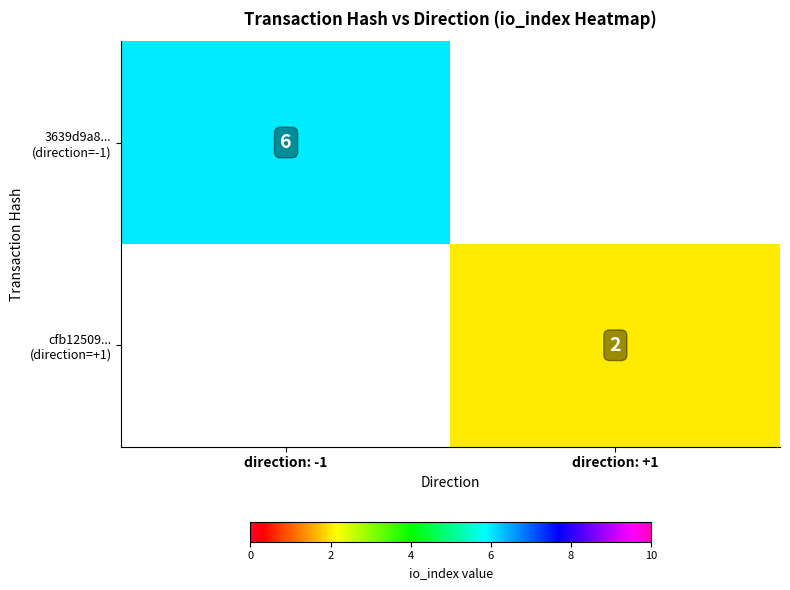

How many positive values does the 3639d9a8... (direction=-1) series have?

1